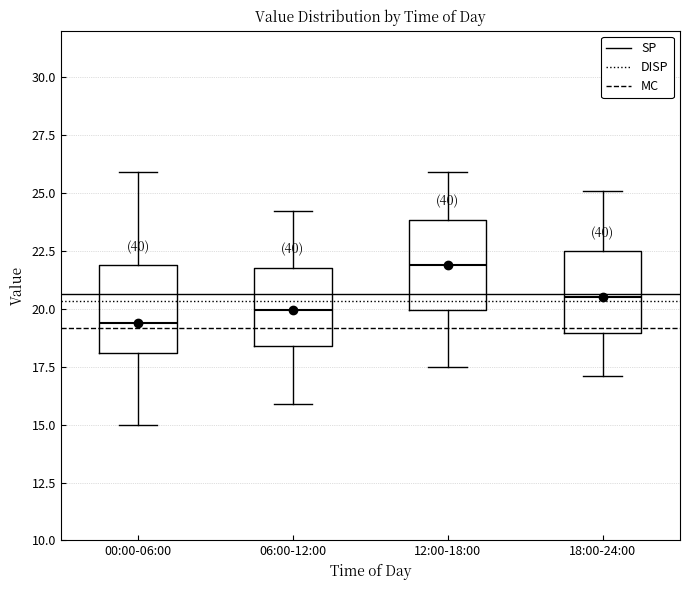

Reading left to right, read every box against the y-axis: the position of its median line, the range the box covers, and the ends of its whiskers. The values are not printed on the chart, so give them approximately, as read against the axis.

00:00-06:00: median 19.5, box 18.0 to 22.0, whiskers 15.0 to 26.0
06:00-12:00: median 20.0, box 18.5 to 22.0, whiskers 16.0 to 24.0
12:00-18:00: median 22.0, box 20.0 to 24.0, whiskers 17.5 to 26.0
18:00-24:00: median 20.5, box 19.0 to 22.5, whiskers 17.0 to 25.0